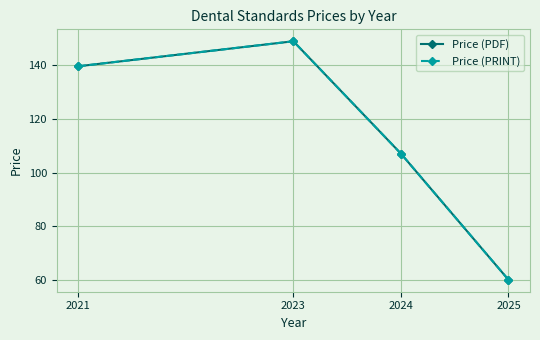

What is the total value across all series at 2023?

297.3